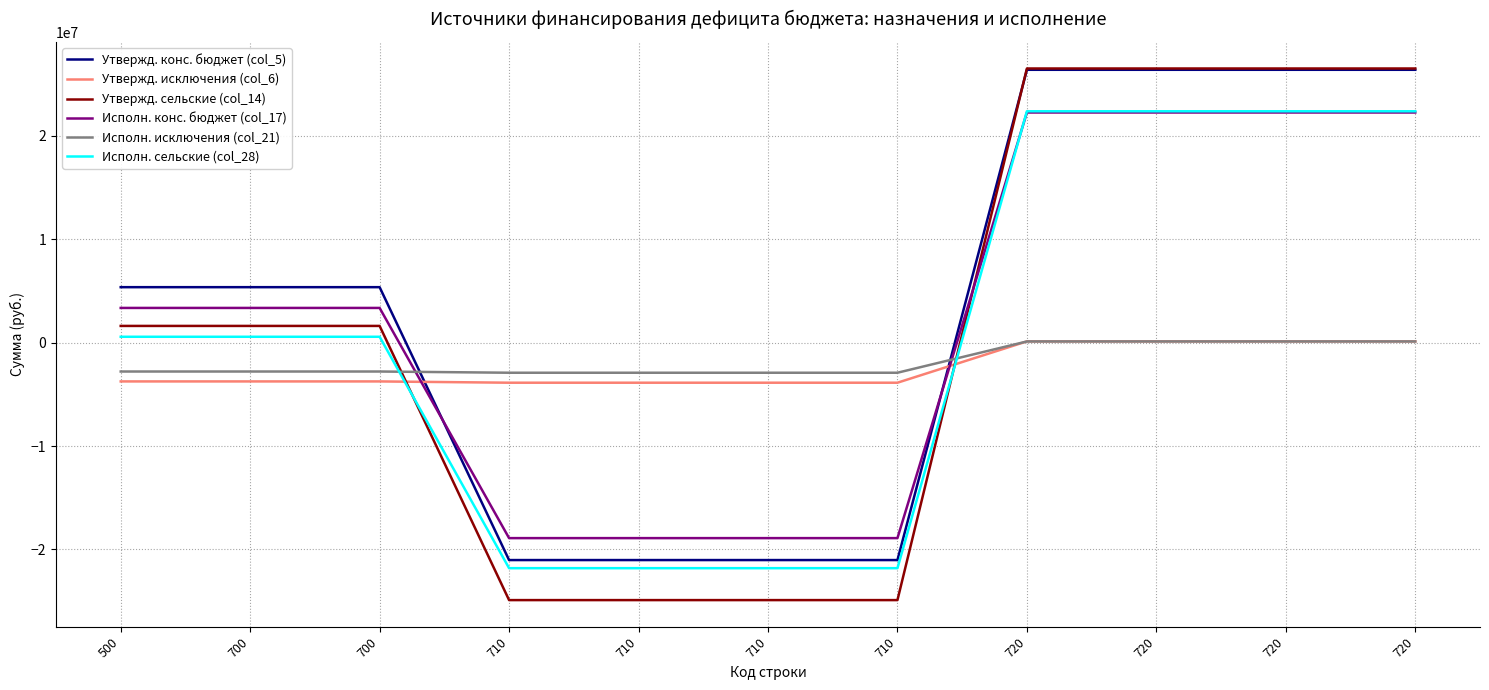

Reading left to right, what are all the values shown in this chart?

Утвержд. конс. бюджет (col_5): 500=5367554.6	700=5367554.6	700=5367554.6	710=-21023700.0	710=-21023700.0	710=-21023700.0	710=-21023700.0	720=26391254.6	720=26391254.6	720=26391254.6	720=26391254.6
Утвержд. исключения (col_6): 500=-3747485.7	700=-3747485.7	700=-3747485.7	710=-3871900.0	710=-3871900.0	710=-3871900.0	710=-3871900.0	720=124414.3	720=124414.3	720=124414.3	720=124414.3
Утвержд. сельские (col_14): 500=1620068.9	700=1620068.9	700=1620068.9	710=-24895600.0	710=-24895600.0	710=-24895600.0	710=-24895600.0	720=26515668.9	720=26515668.9	720=26515668.9	720=26515668.9
Исполн. конс. бюджет (col_17): 500=3359711.2	700=3359711.2	700=3359711.2	710=-18901267.8	710=-18901267.8	710=-18901267.8	710=-18901267.8	720=22260978.9	720=22260978.9	720=22260978.9	720=22260978.9
Исполн. исключения (col_21): 500=-2788721.0	700=-2788721.0	700=-2788721.0	710=-2906935.3	710=-2906935.3	710=-2906935.3	710=-2906935.3	720=118214.3	720=118214.3	720=118214.3	720=118214.3
Исполн. сельские (col_28): 500=570990.1	700=570990.1	700=570990.1	710=-21808203.1	710=-21808203.1	710=-21808203.1	710=-21808203.1	720=22379193.2	720=22379193.2	720=22379193.2	720=22379193.2